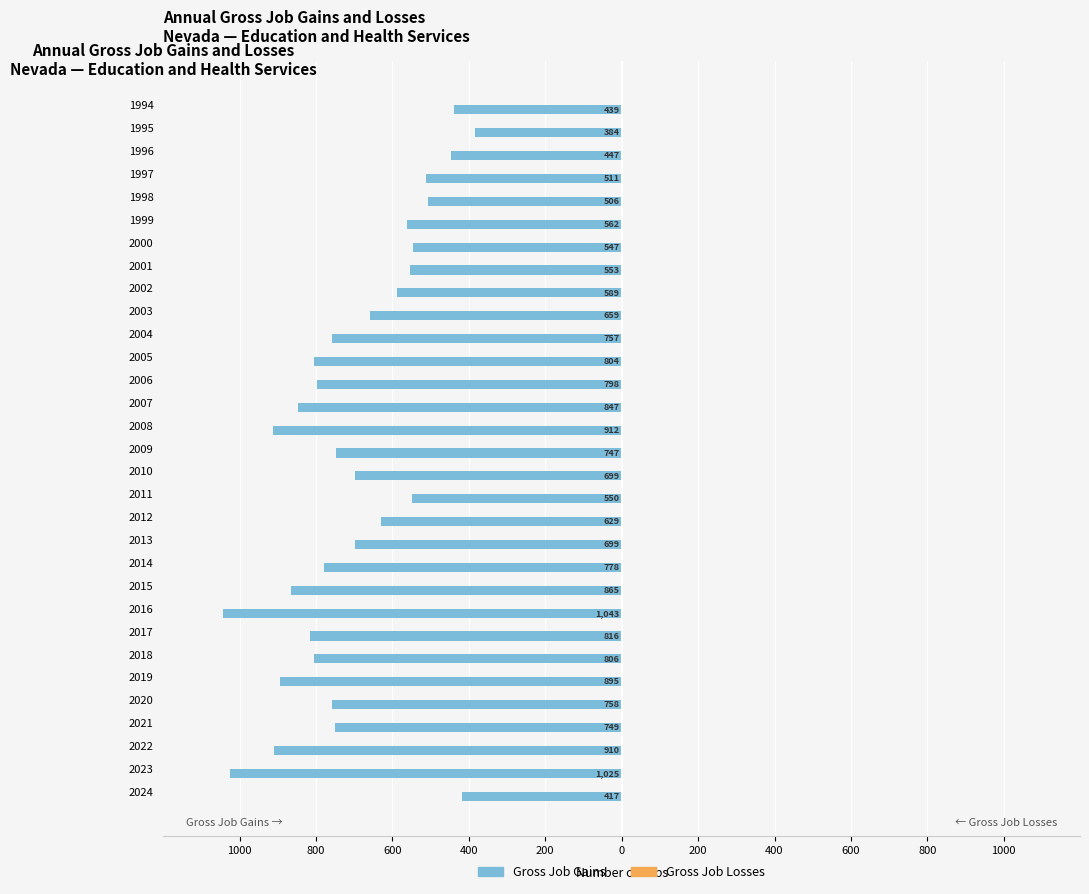

Are the bars horizontal?

Yes